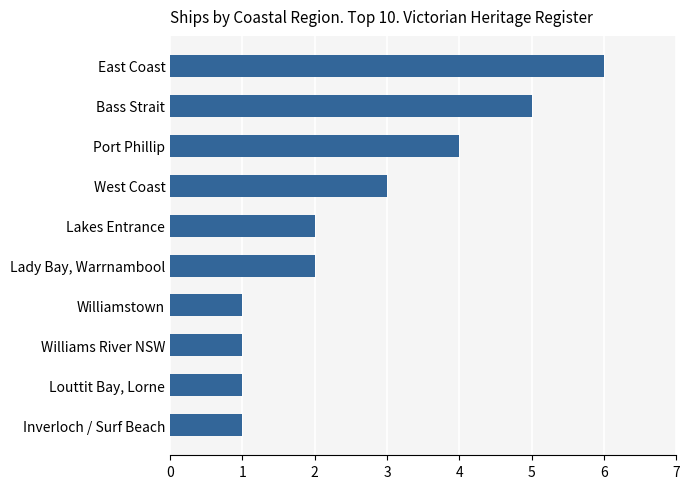

What value does the data have at Bass Strait?

5